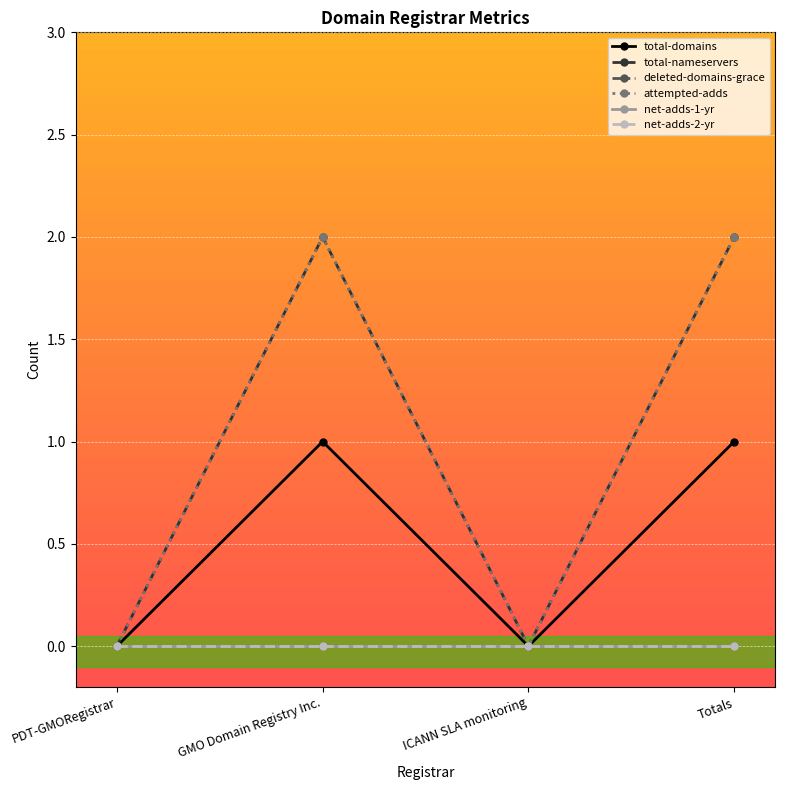

True or false: attempted-adds has a value of -1 at ICANN SLA monitoring.

False